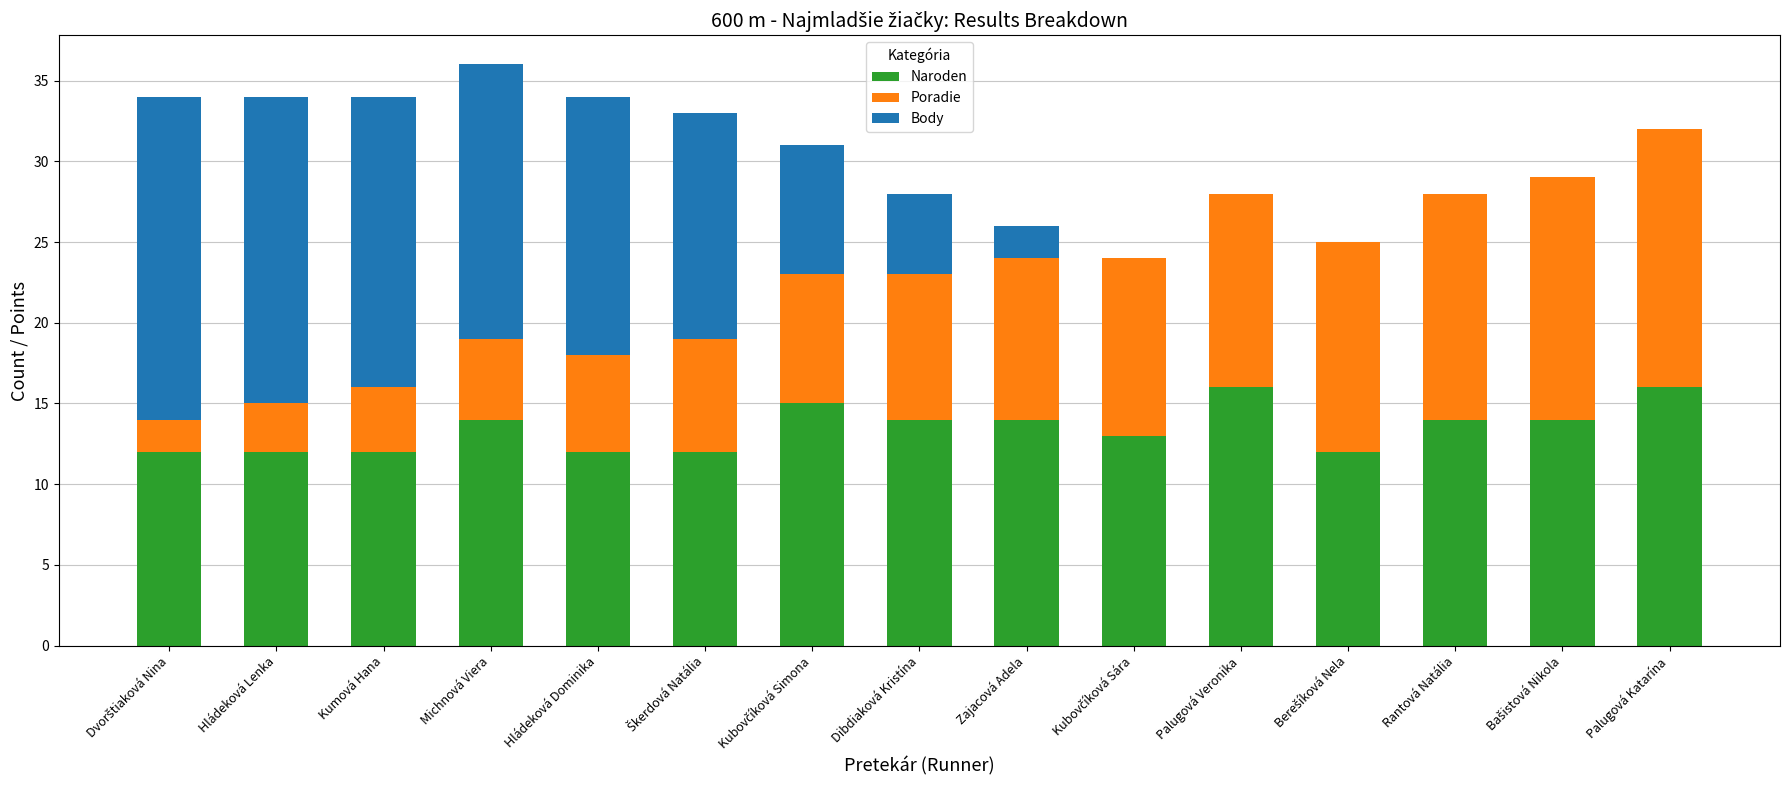

What is the total value across all series at Zajacová Adela?

26